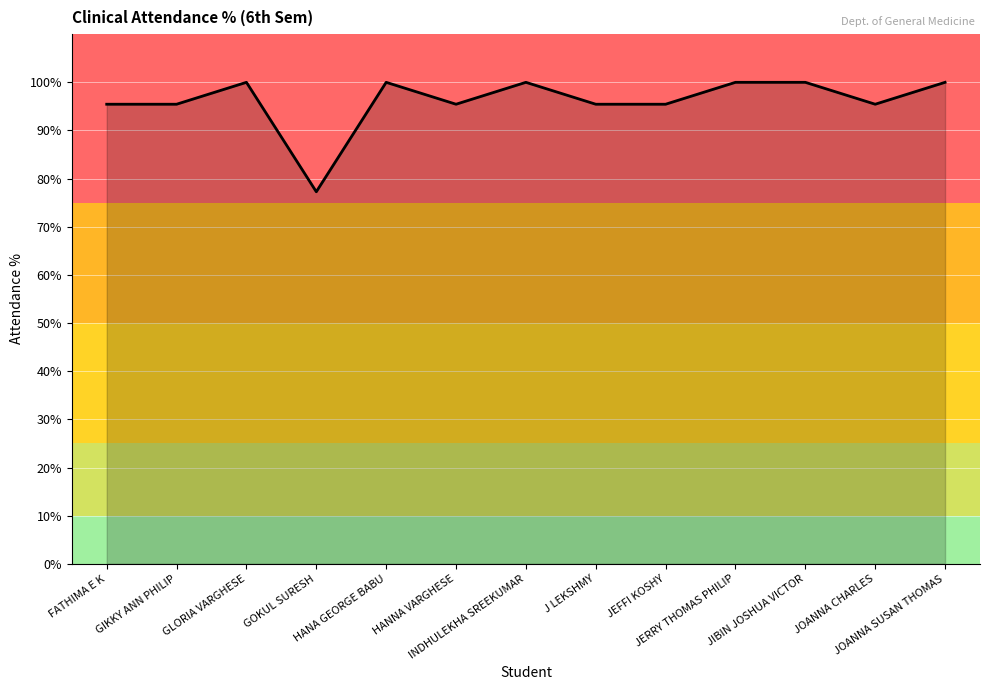

At which category does the chart reach its minimum across all series?

GOKUL SURESH